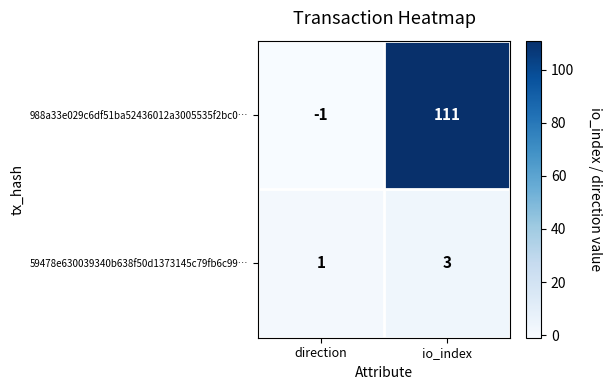

The 988a33e029c6df51ba52436012a3005535f2bc0… series shows 111 at io_index. True or false?

True